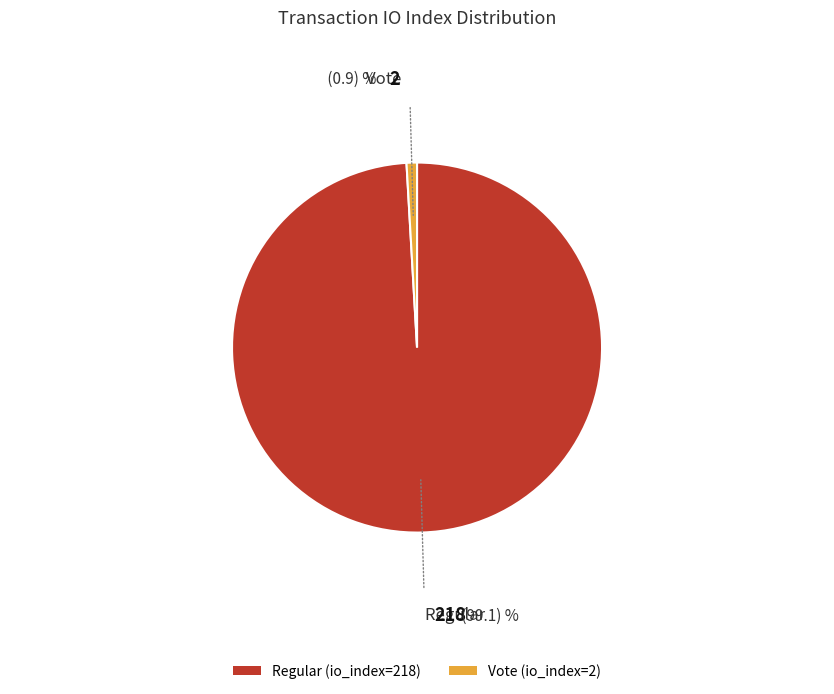

Between Vote (io_index=2) and Regular (io_index=218), which is larger?

Regular (io_index=218)